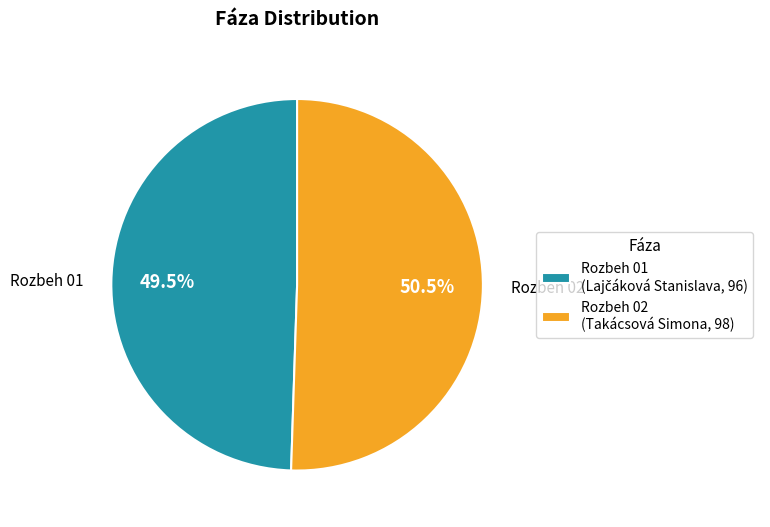

Is there any slice that represents more than half of the pie?

Yes